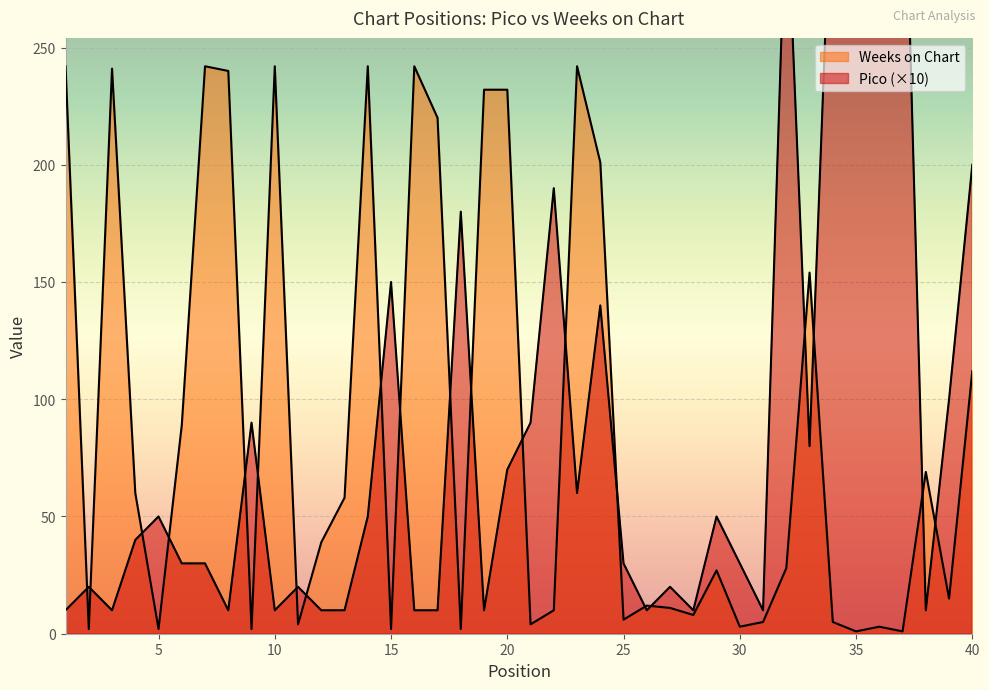

What is the sum of the Pico values at 39 and 37?

470